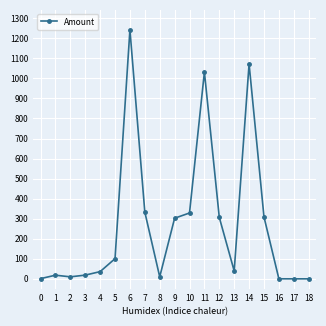

What is the approximate value at 10?

328.5